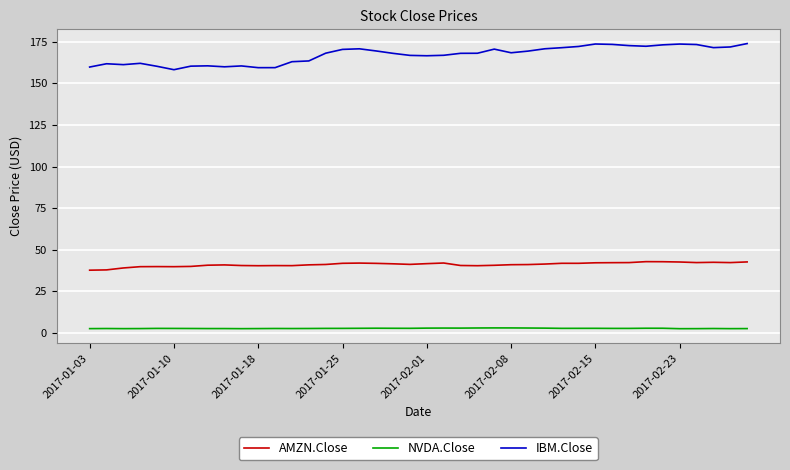

Which series has the largest total across all categories?

IBM.Close